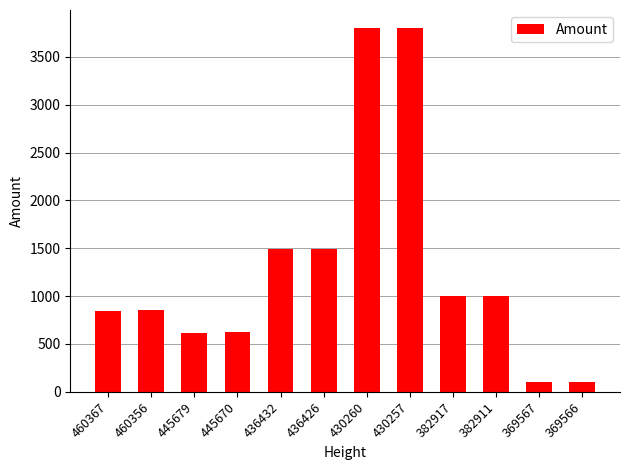

What is the maximum value shown in the chart?

3800